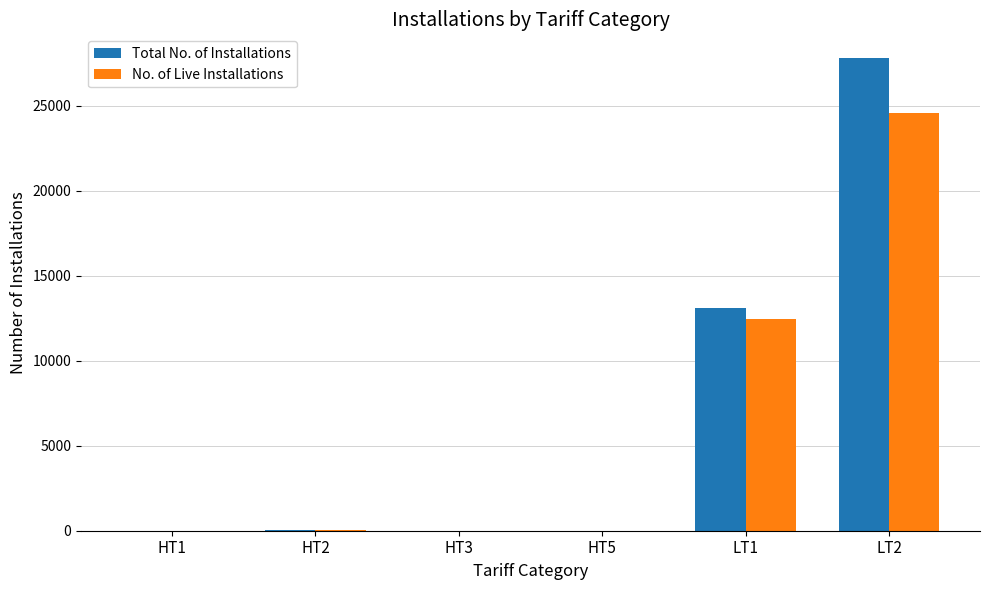

At which category is the sum across all series the highest?

LT2